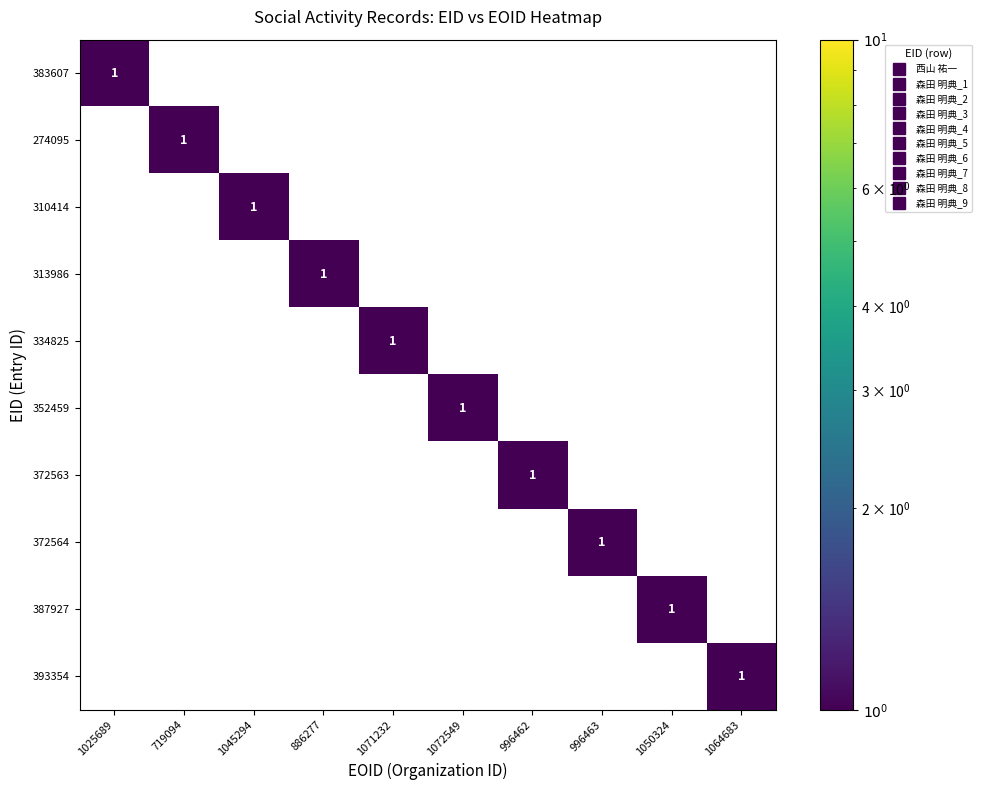

At how many categories does at least one series exceed 0?

10